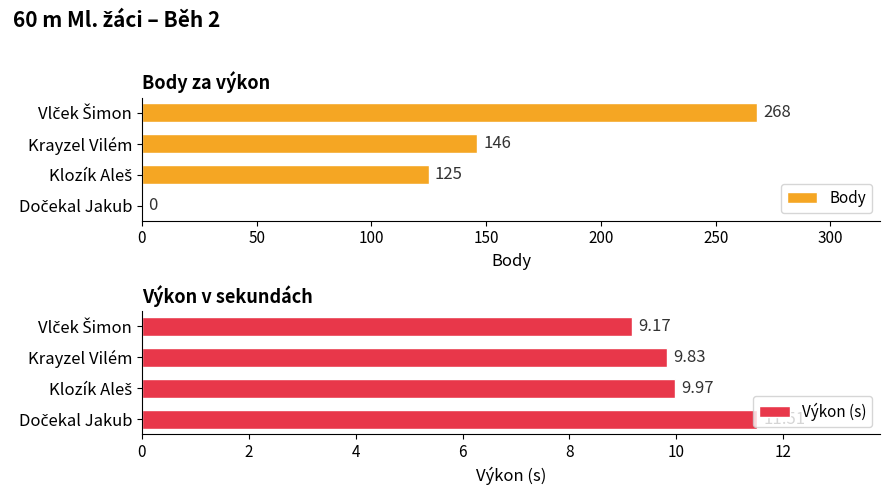

What is the sum of all Body values?

539